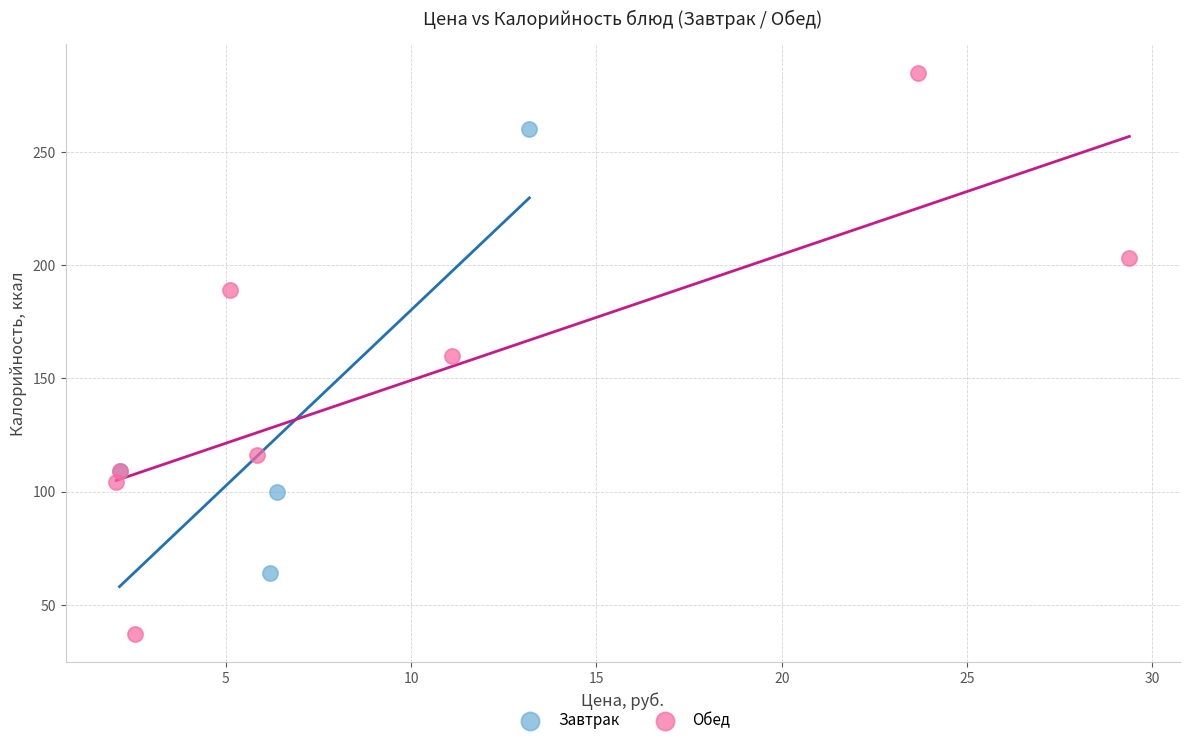

Which series has the widest spread of Y values?

Обед